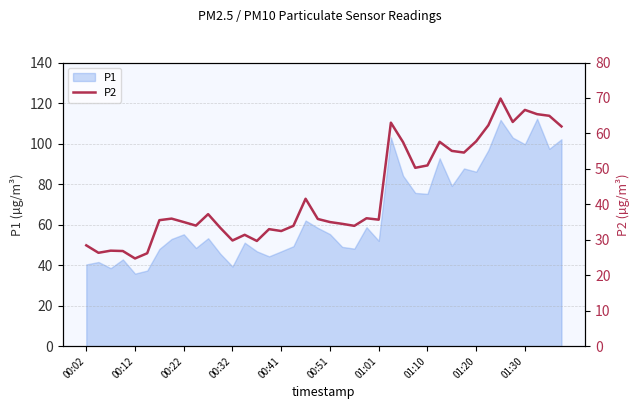

Is it true that the value at 10 is 37.2?

True